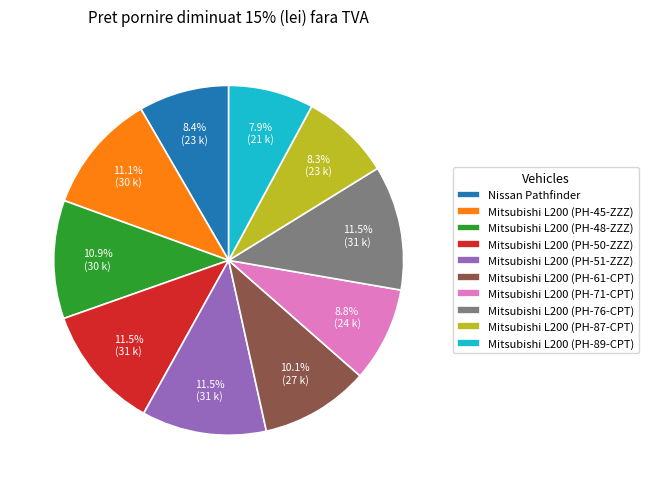

Does Mitsubishi L200 (PH-61-CPT) account for over 50% of the chart?

No